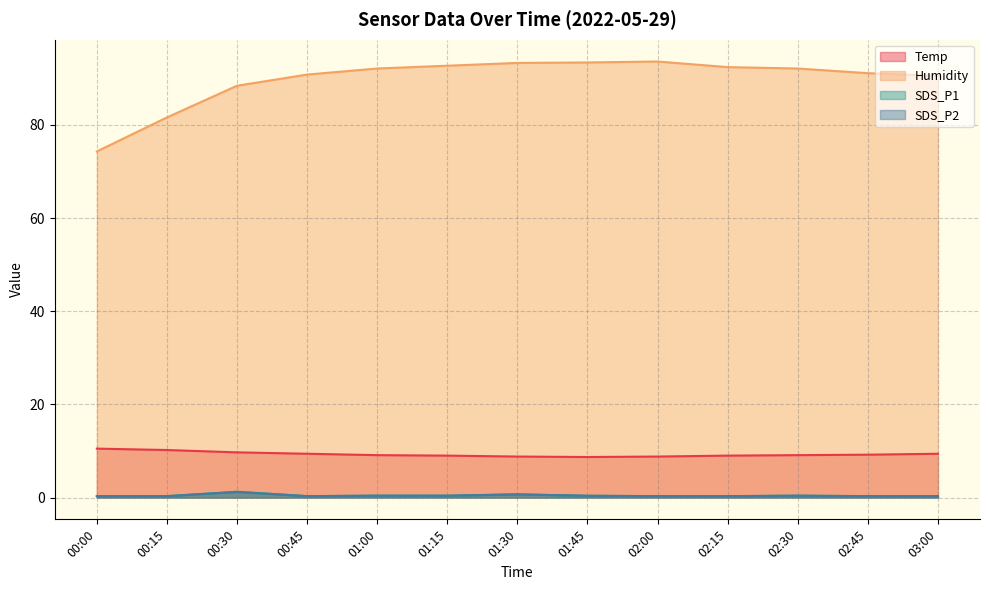

Does the chart display data point markers on the line(s)?

No